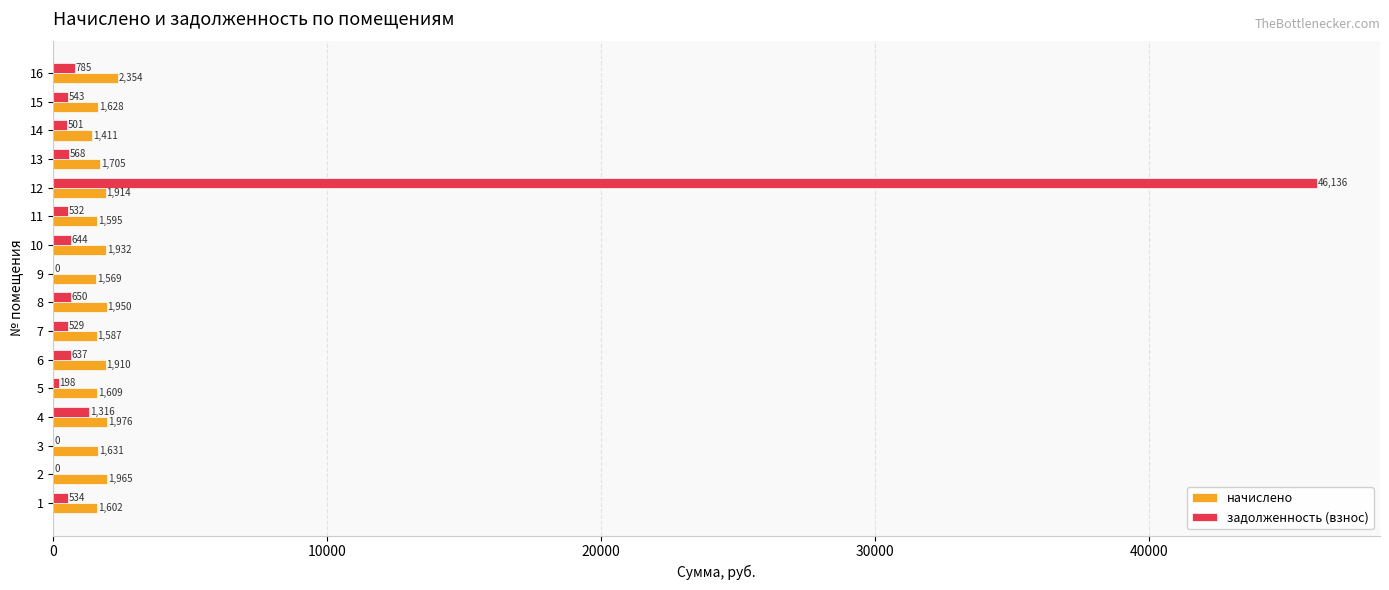

Which series has the largest range (max minus min)?

задолженность (взнос)